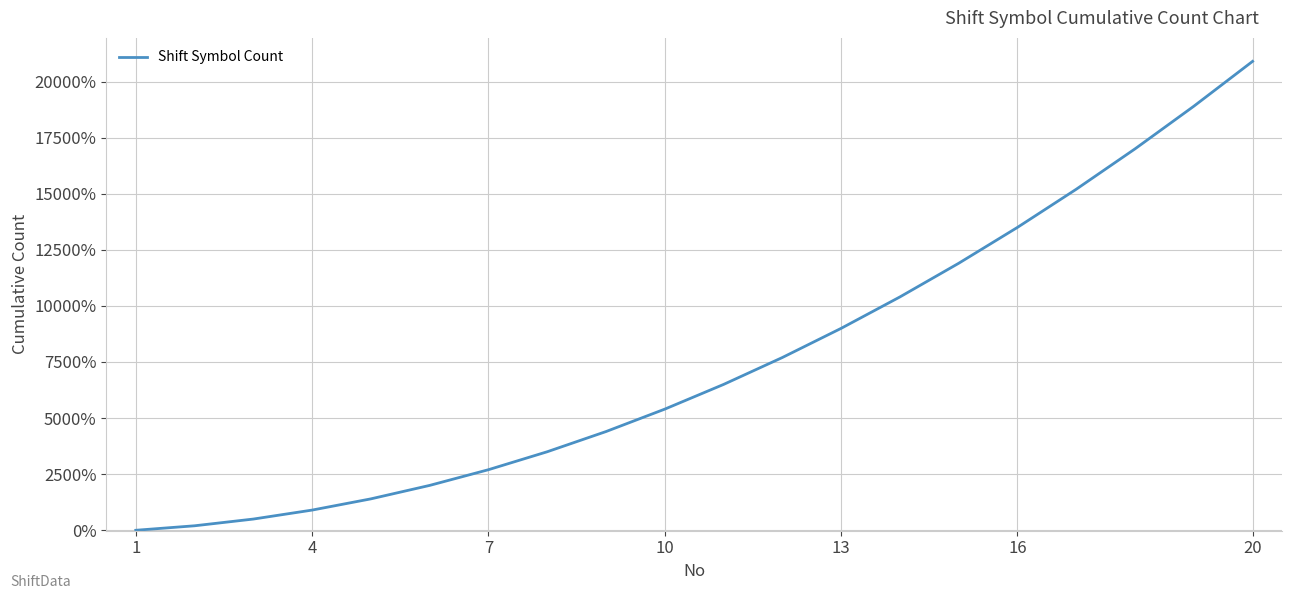

How many positive values are there?

19